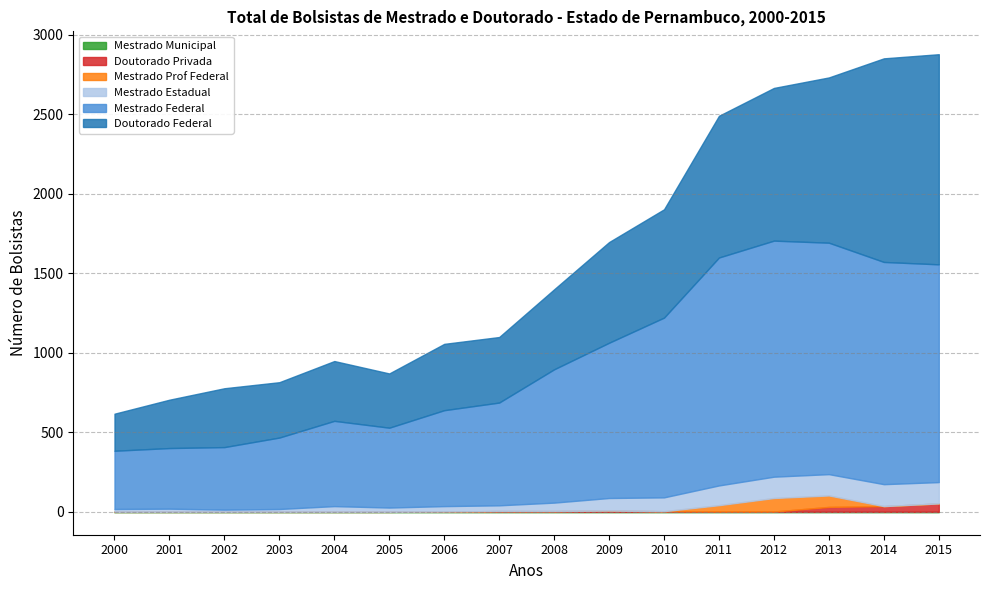

What are all the series names shown in the legend?

Doutorado Federal, Mestrado Federal, Doutorado Privada, Mestrado Prof Federal, Mestrado Estadual, Mestrado Municipal